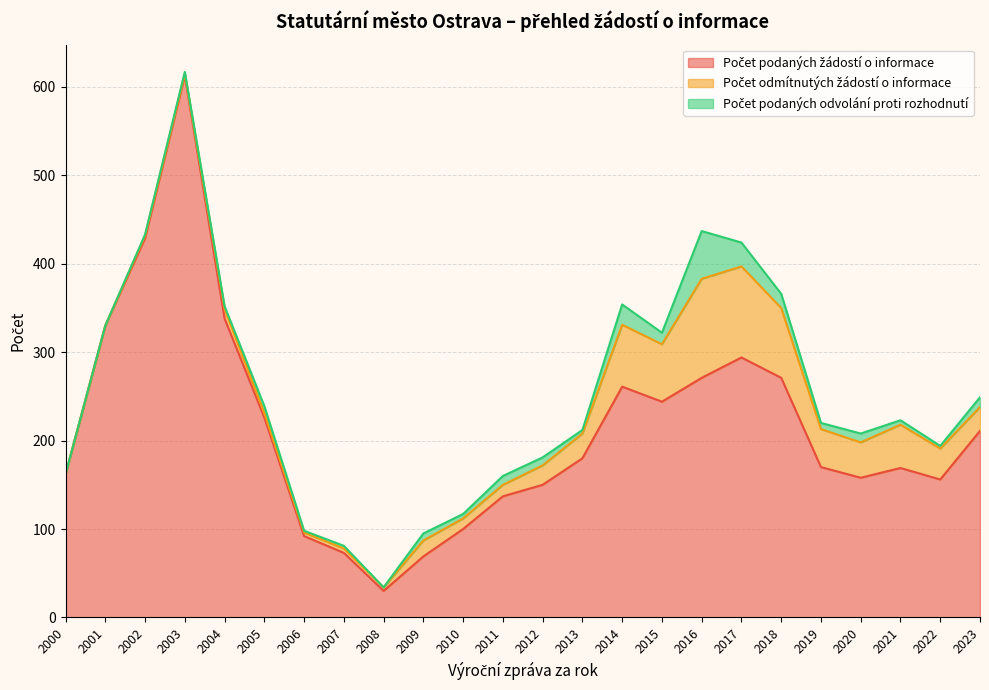

What is the sum of the Počet podaných odvolání proti rozhodnutí values at 2008 and 2012?

9